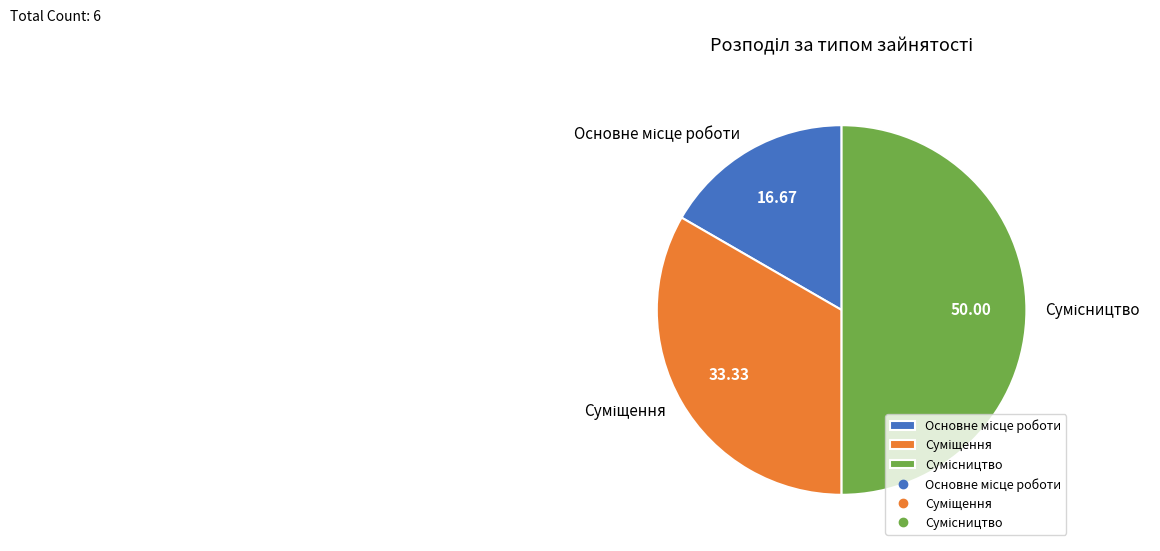

Does any single category account for the majority?

No